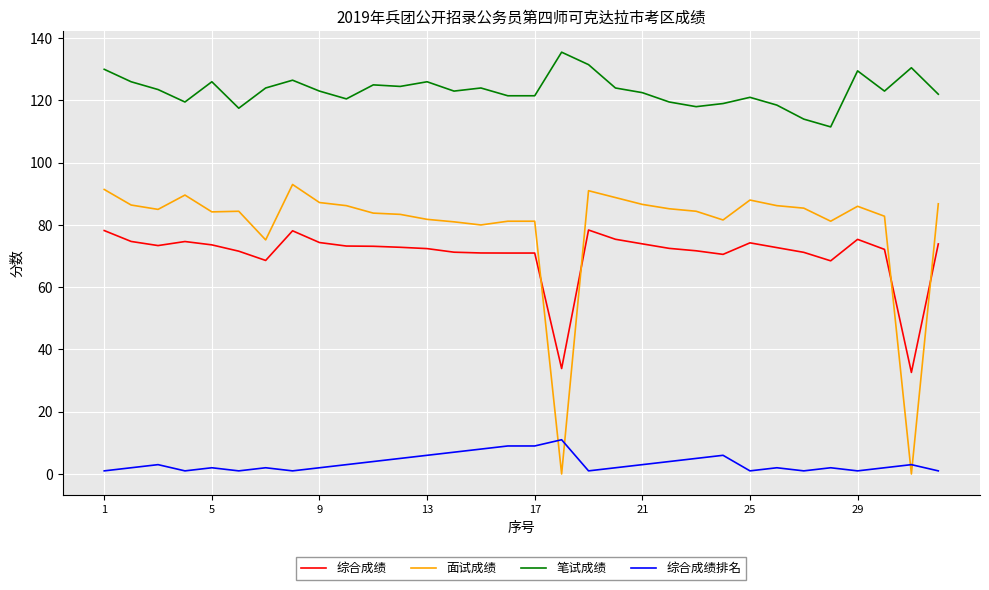

Which series has the largest range (max minus min)?

面试成绩